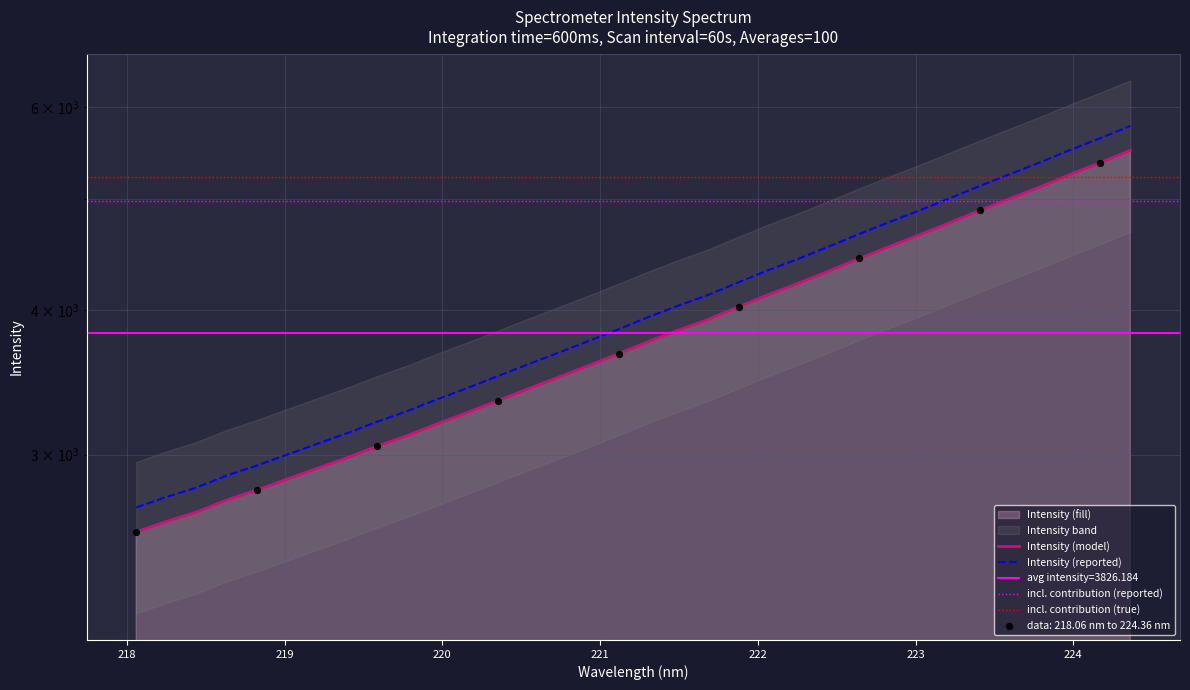

What is the change in value from 219.3979 to 223.5987?

+2017.7